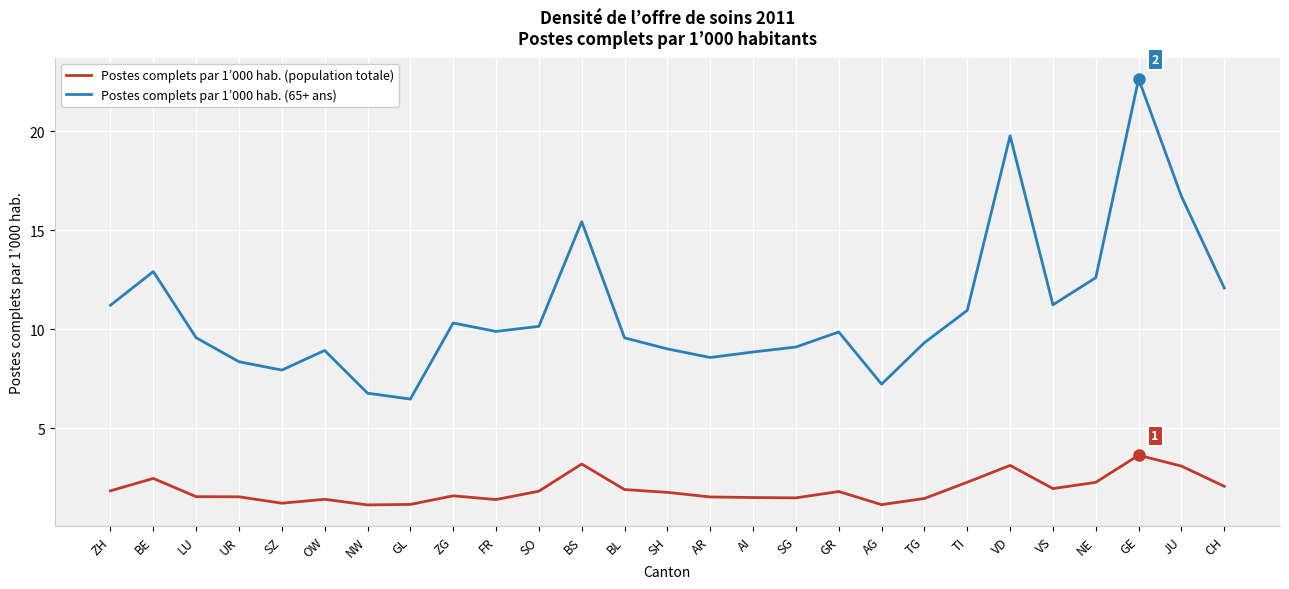

At which category is the sum across all series the highest?

GE